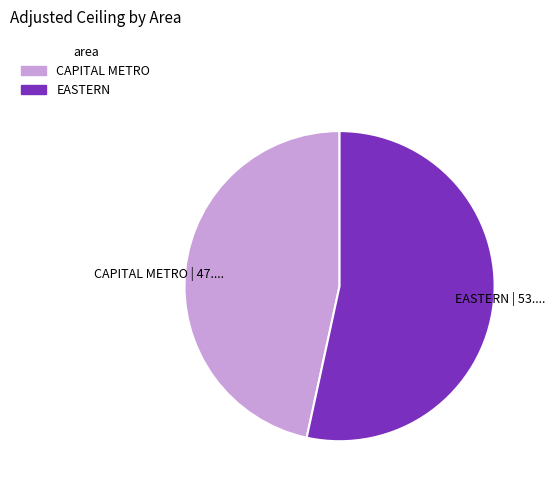

What is the ratio of the value at CAPITAL METRO to the value at EASTERN?

0.9